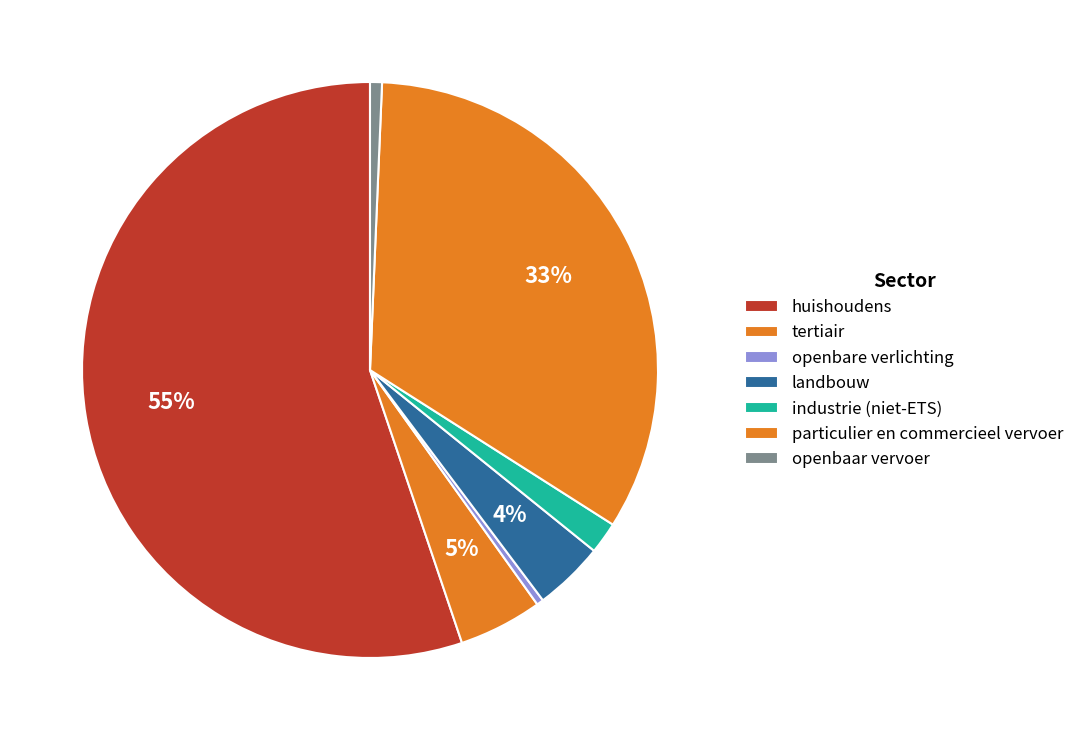

To the nearest percent, what is the difference between the largest and smallest slice percentages?

55%